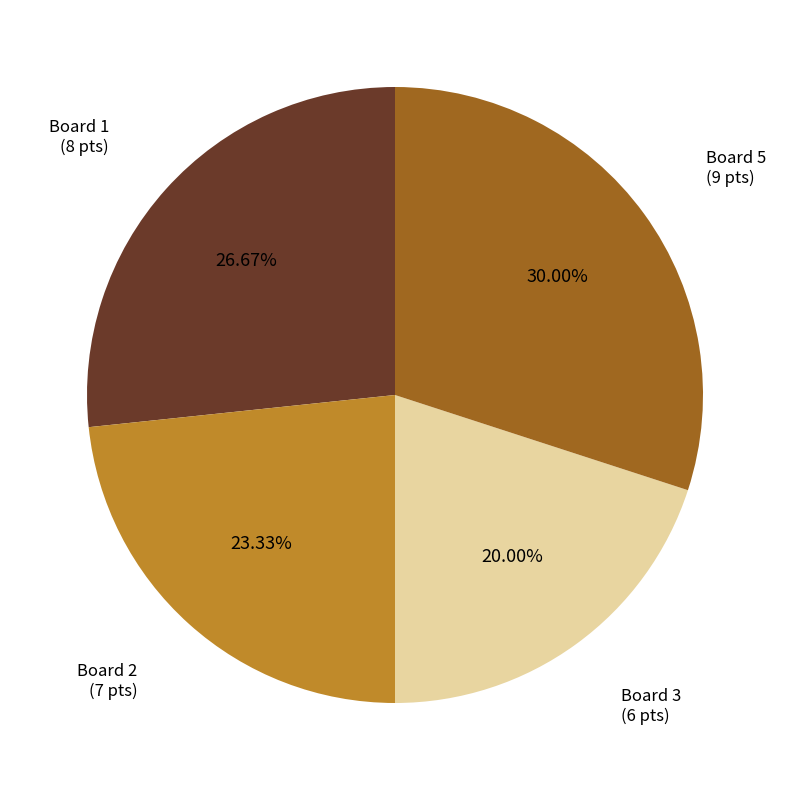

Is there a majority slice in this chart?

No